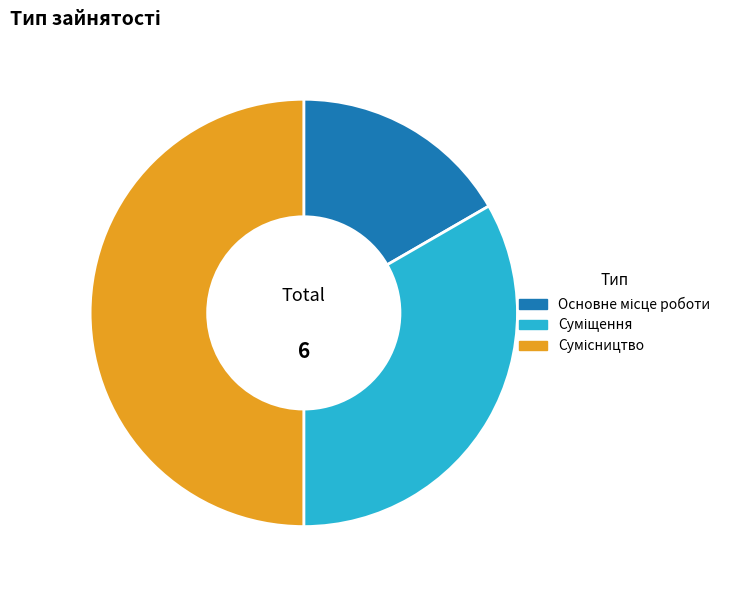

Does Основне місце роботи account for over 50% of the chart?

No